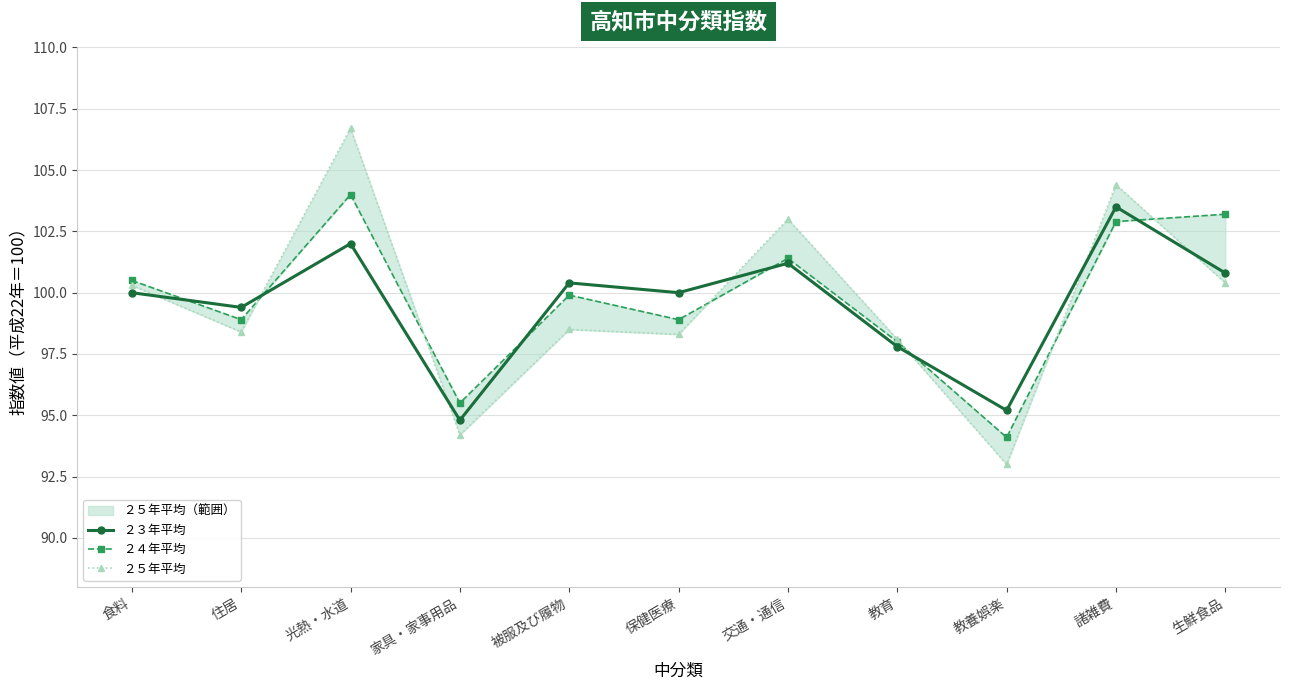

Read the ２４年平均 value at 被服及び履物.

99.9